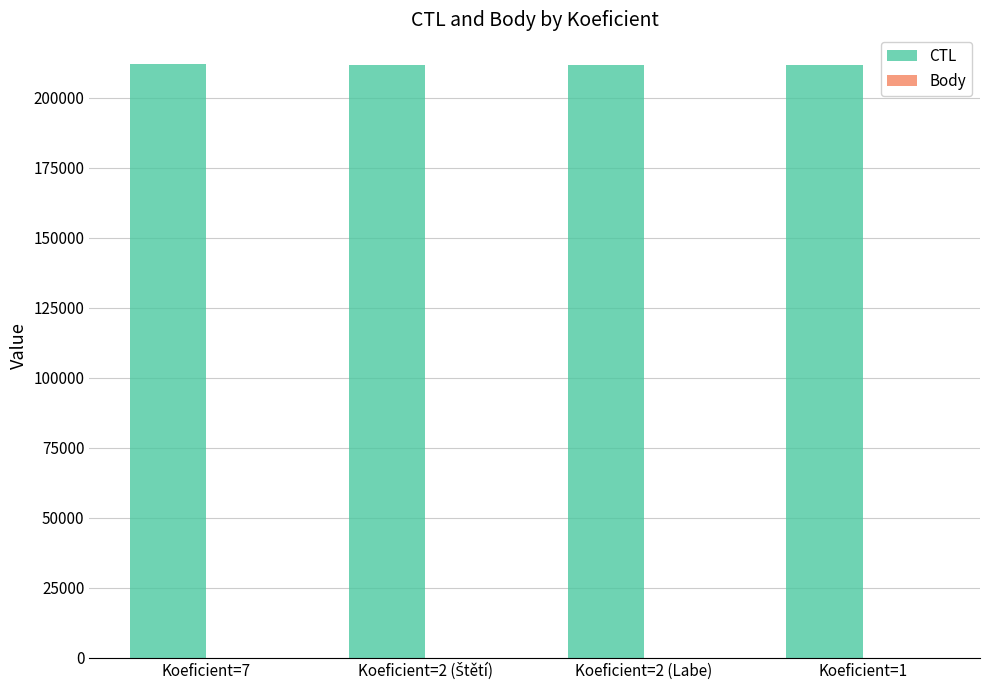

How many groups of bars are there?

4